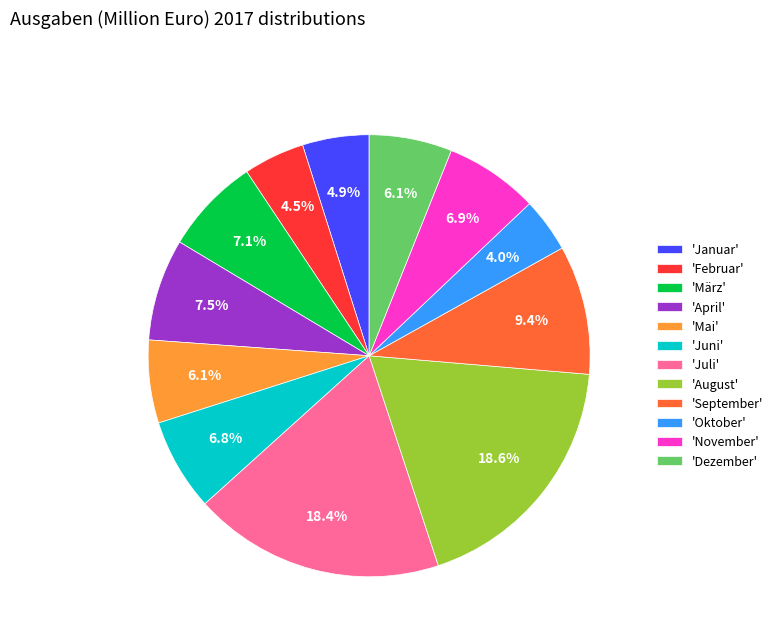

What portion of the pie excludes 'März'?

92.9%